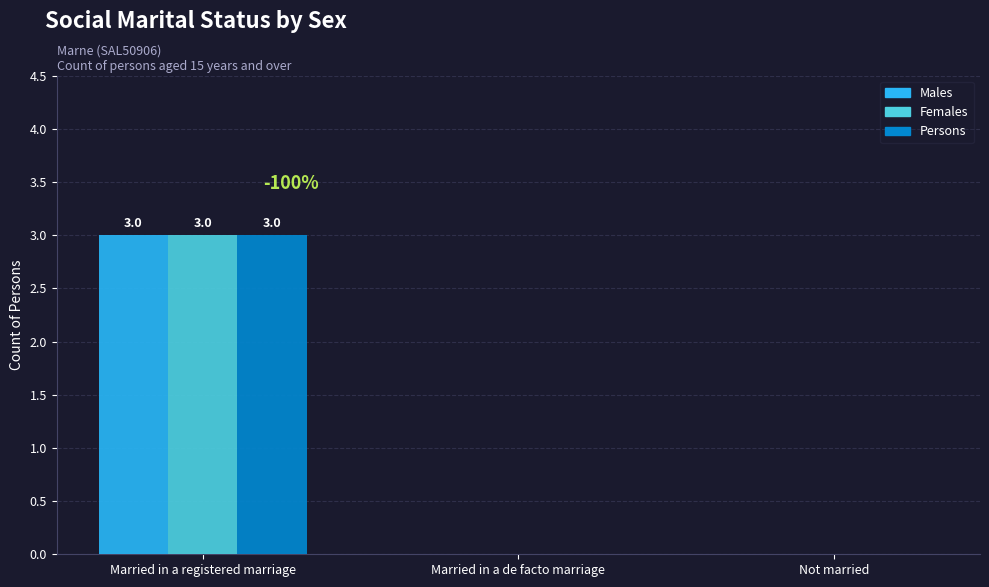

The value of Males at Married in a registered marriage is 5. True or false?

False